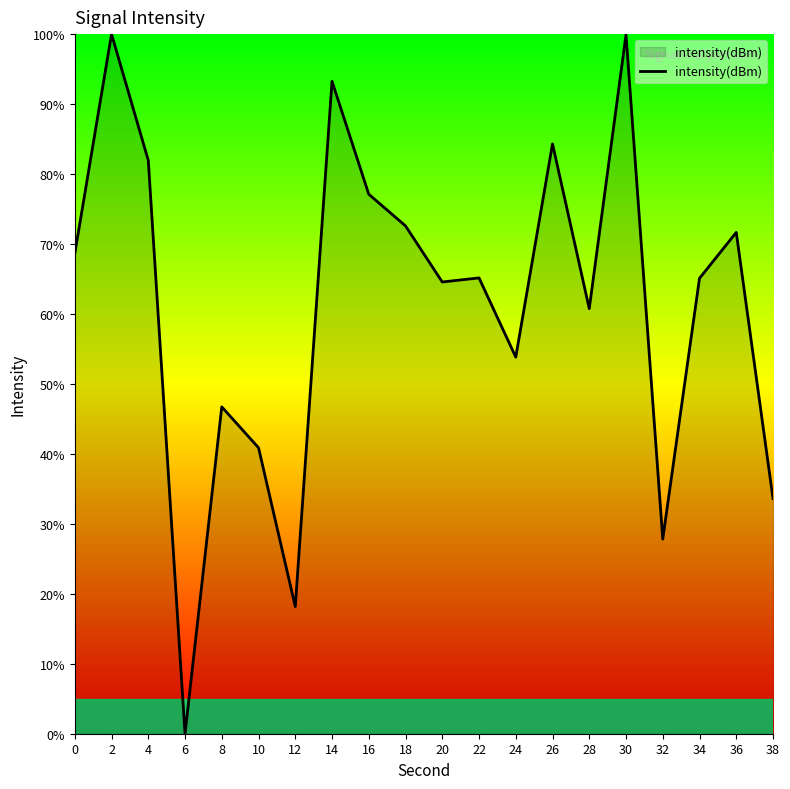

Read the value at 20.

64.6